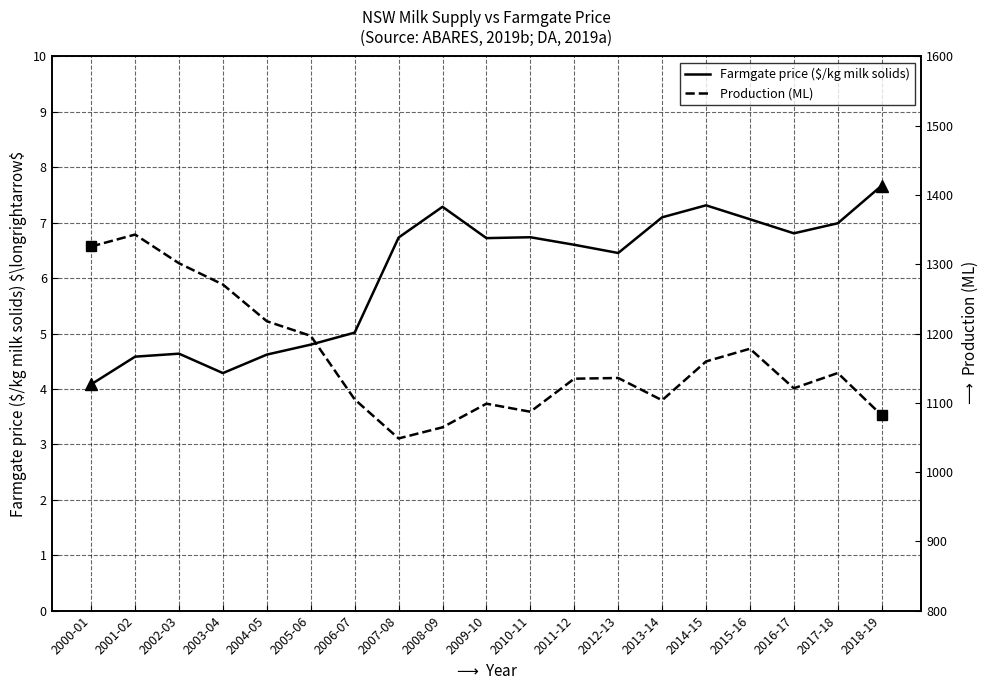

Where does the Farmgate price ($/kg milk solids) series first go above 6?

2007-08